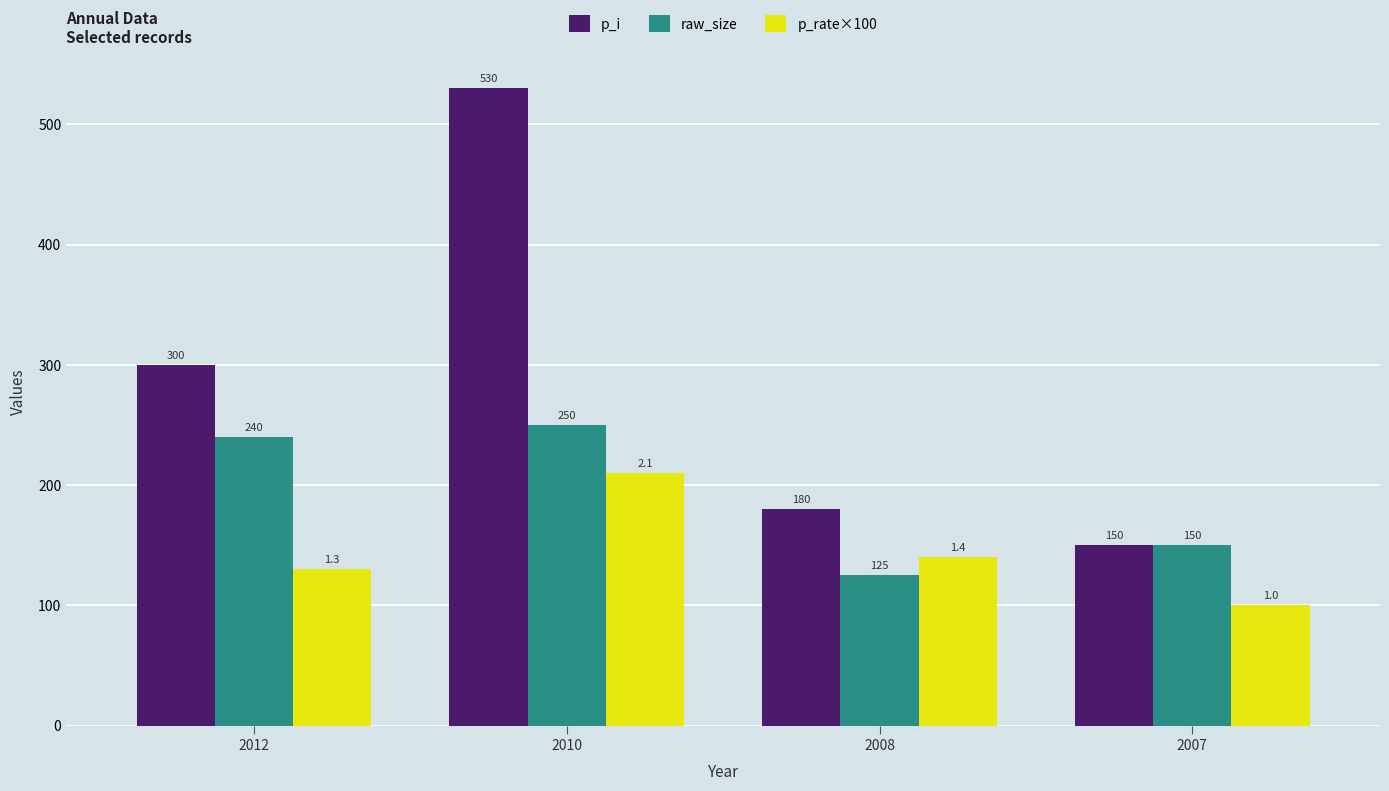

What is the sum of all p_i values?

1160